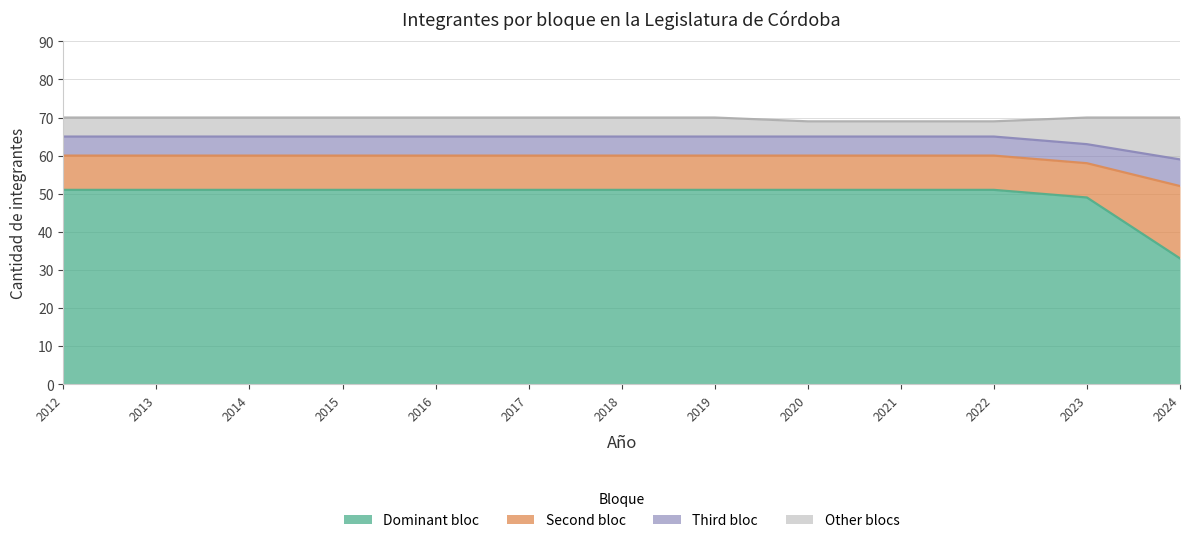

True or false: Other blocs and Second bloc intersect in this chart.

False